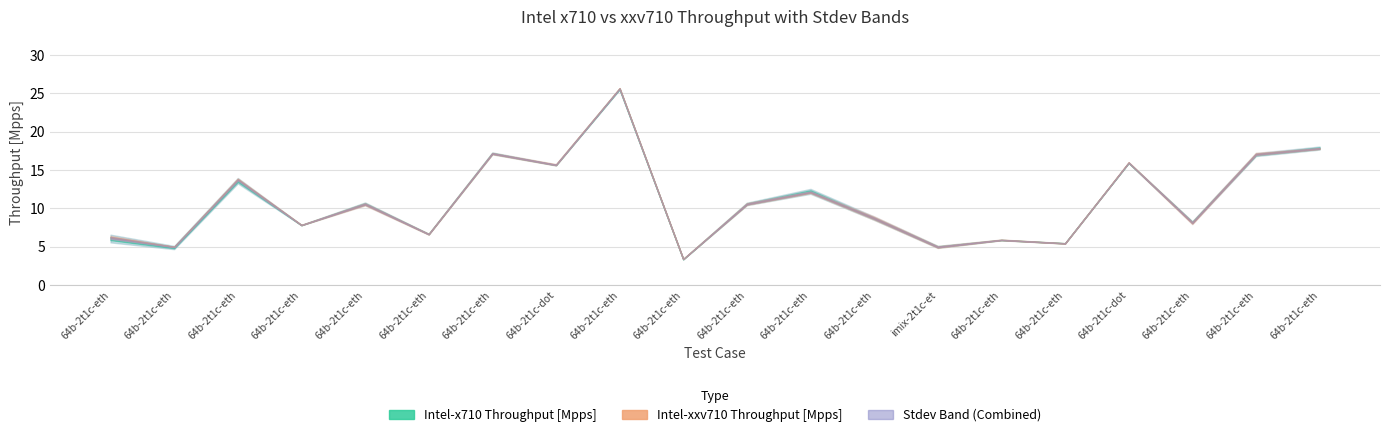

True or false: x710_stdev and x710_throughput intersect in this chart.

False